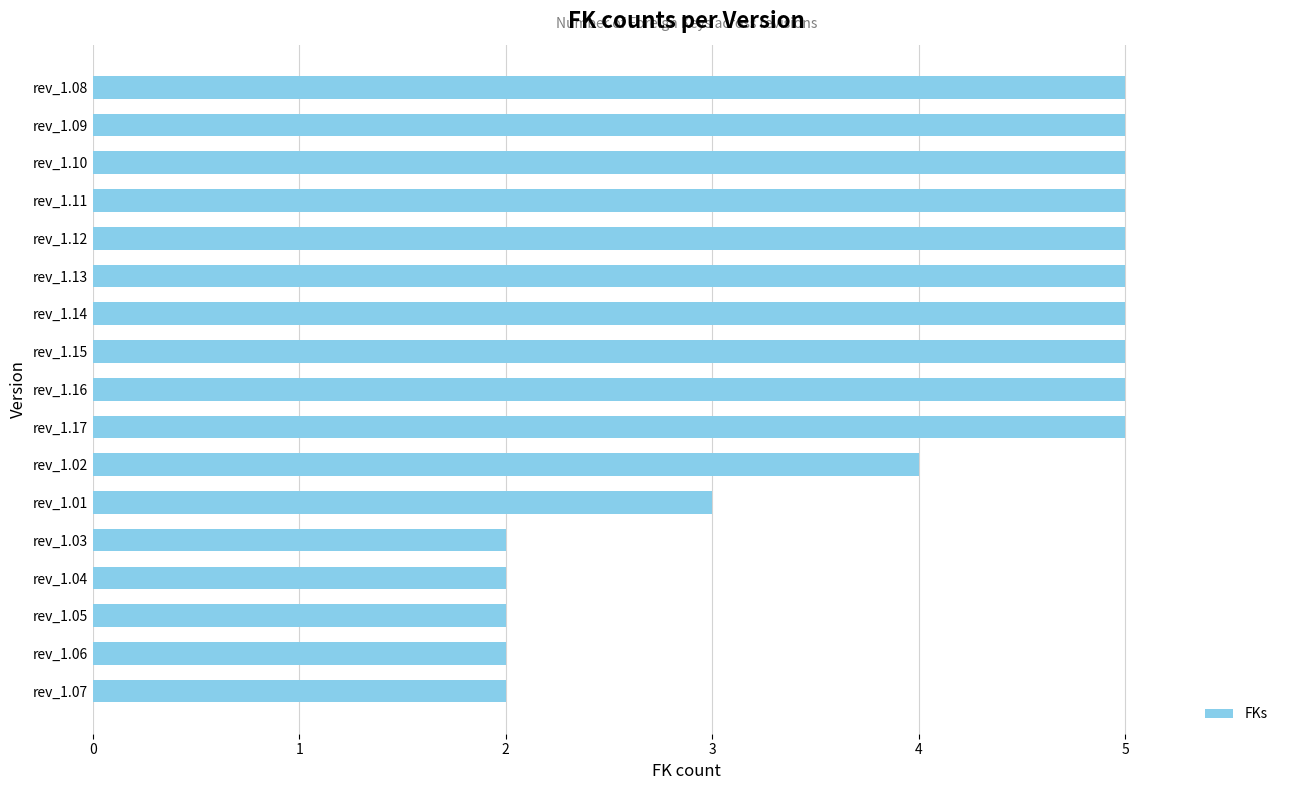

Which has a higher value, rev_1.05 or rev_1.02?

rev_1.02